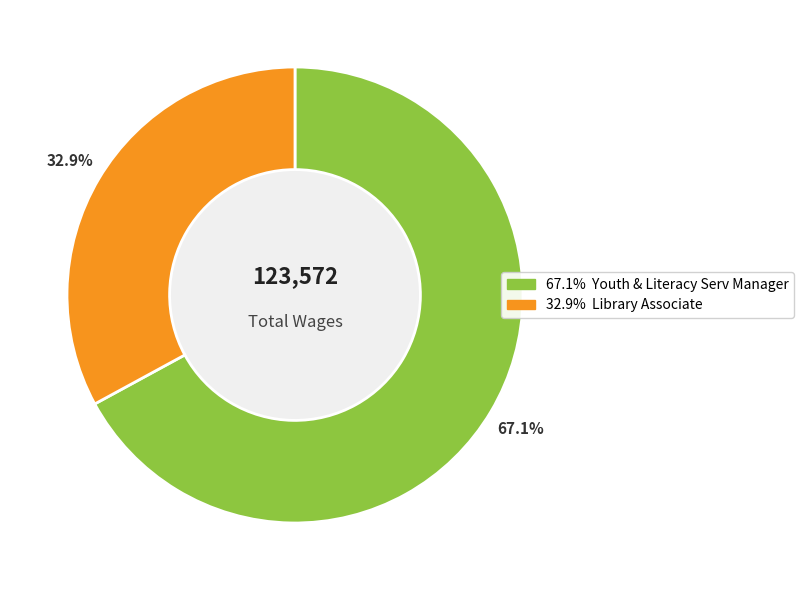

Does any single category account for the majority?

Yes